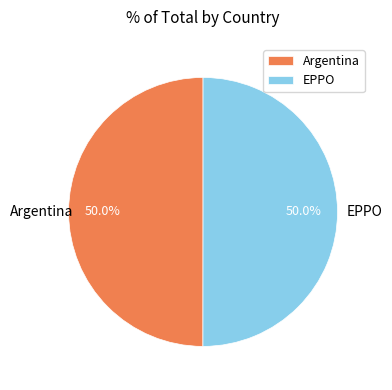

Count the number of slices in the pie.

2